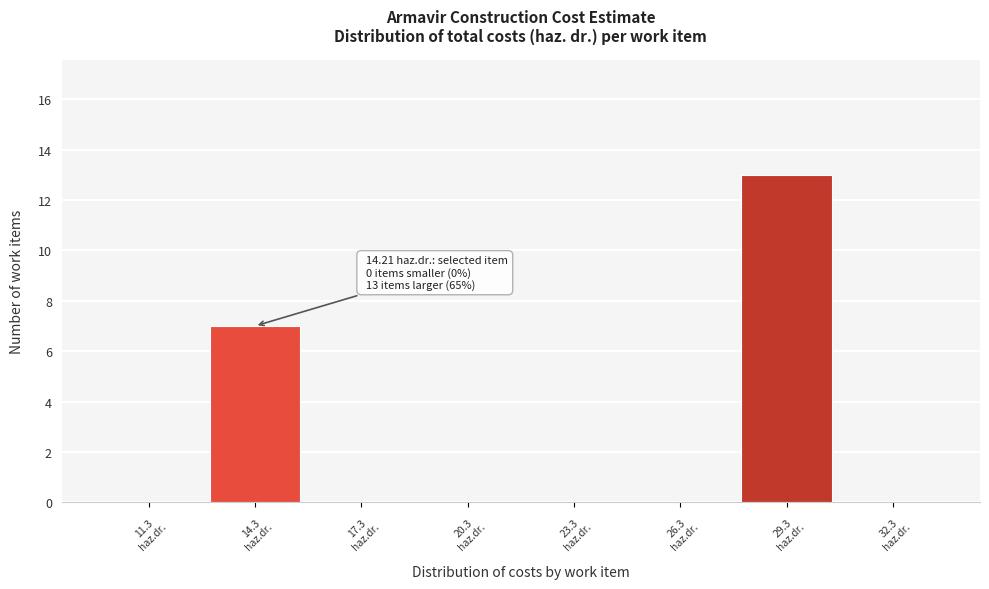

Which range on the x-axis has the tallest bar?

28 to 31